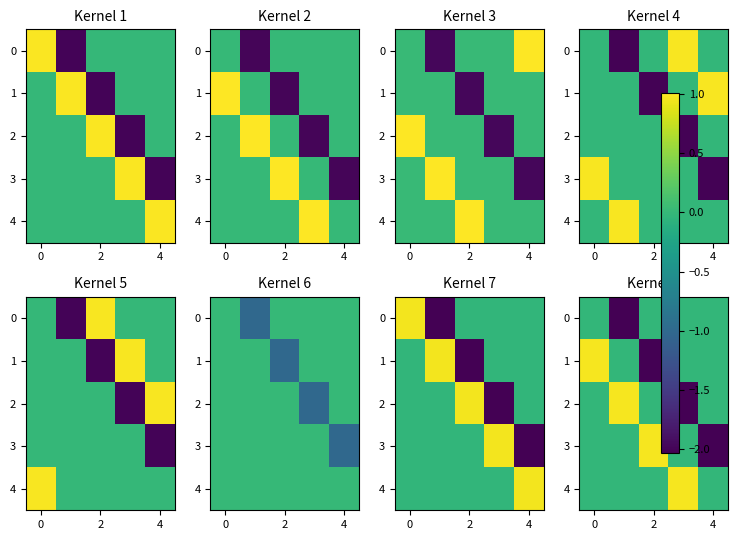

Which has a higher value, 4 or 2?

4